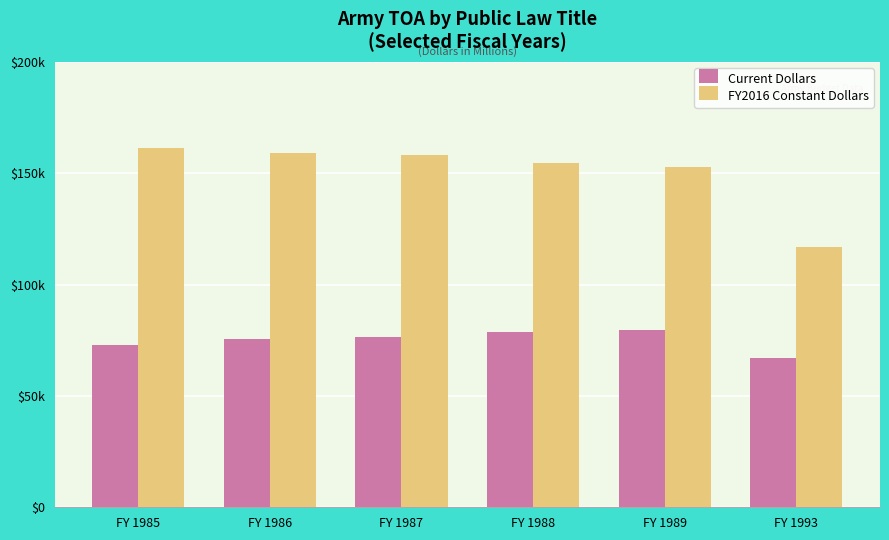

Reading right to left, list all the values displayed in this chart.

Current Dollars: FY 1993=67249	FY 1989=79385	FY 1988=78740	FY 1987=76544	FY 1986=75360	FY 1985=72760
FY2016 Constant Dollars: FY 1993=116732	FY 1989=152911	FY 1988=154617	FY 1987=158214	FY 1986=159164	FY 1985=161270